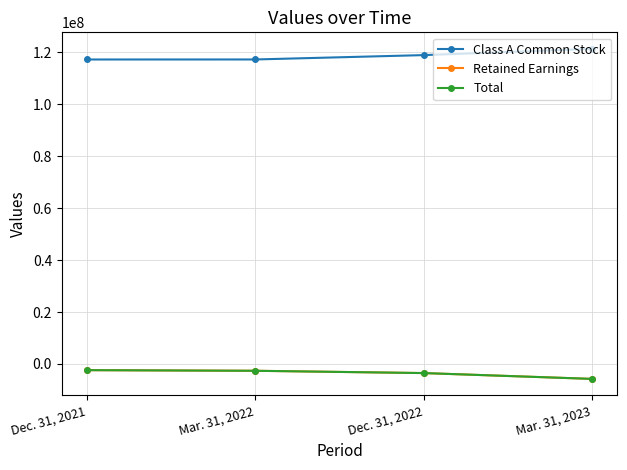

Rank the categories by Class A Common Stock value from lowest to highest.

Dec. 31, 2021, Mar. 31, 2022, Dec. 31, 2022, Mar. 31, 2023